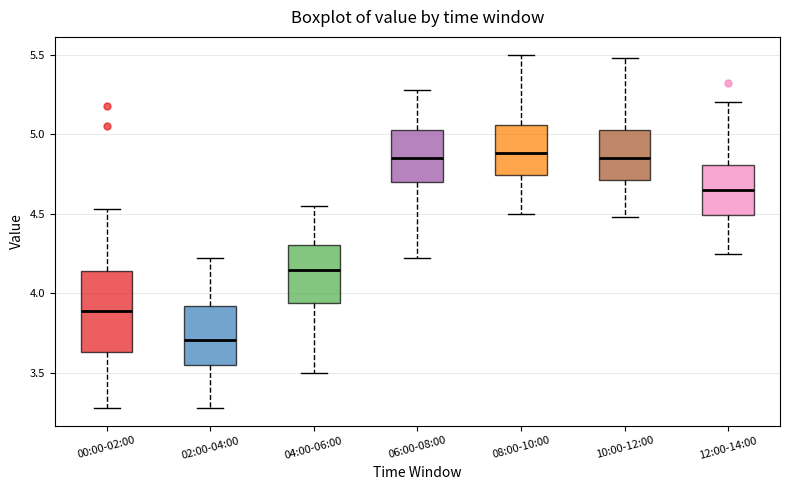

Reading left to right, transcribe this box plot: for each box, give where its median line is, the range the box spans, and where its two whiskers end, as read against the y-axis. The values are not printed on the chart, so give them approximately, as read against the axis.

00:00-02:00: median 3.90, box 3.65 to 4.15, whiskers 3.30 to 4.55
02:00-04:00: median 3.70, box 3.55 to 3.90, whiskers 3.30 to 4.20
04:00-06:00: median 4.15, box 3.95 to 4.30, whiskers 3.50 to 4.55
06:00-08:00: median 4.85, box 4.70 to 5.05, whiskers 4.20 to 5.30
08:00-10:00: median 4.90, box 4.75 to 5.05, whiskers 4.50 to 5.50
10:00-12:00: median 4.85, box 4.70 to 5.05, whiskers 4.50 to 5.50
12:00-14:00: median 4.65, box 4.50 to 4.80, whiskers 4.25 to 5.20